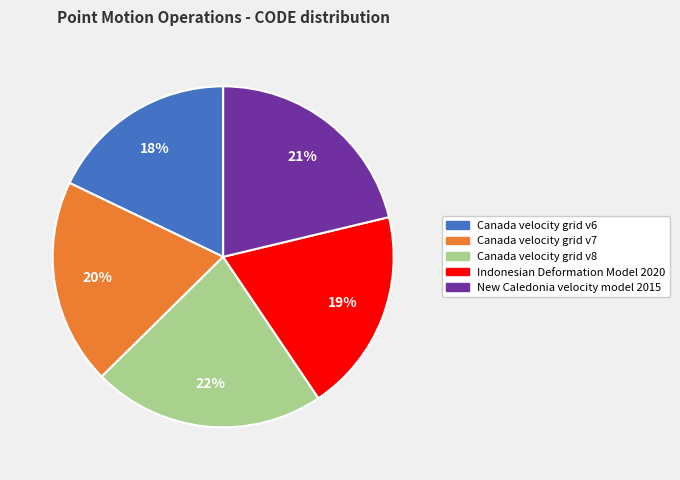

Combined, do Canada velocity grid v6 and Canada velocity grid v8 account for over 50%?

No